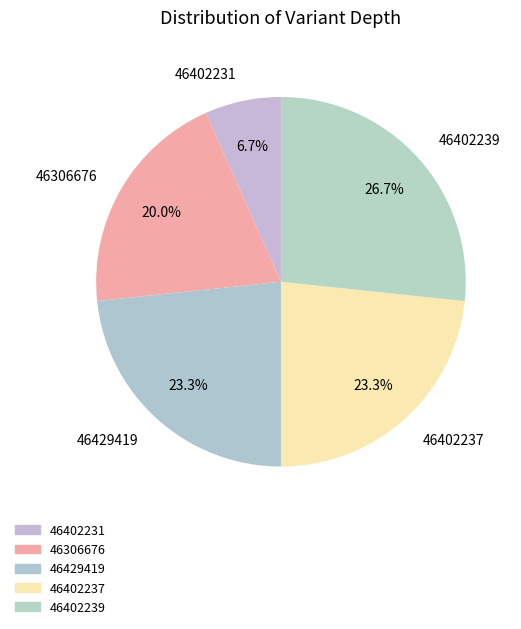

Is there a majority slice in this chart?

No